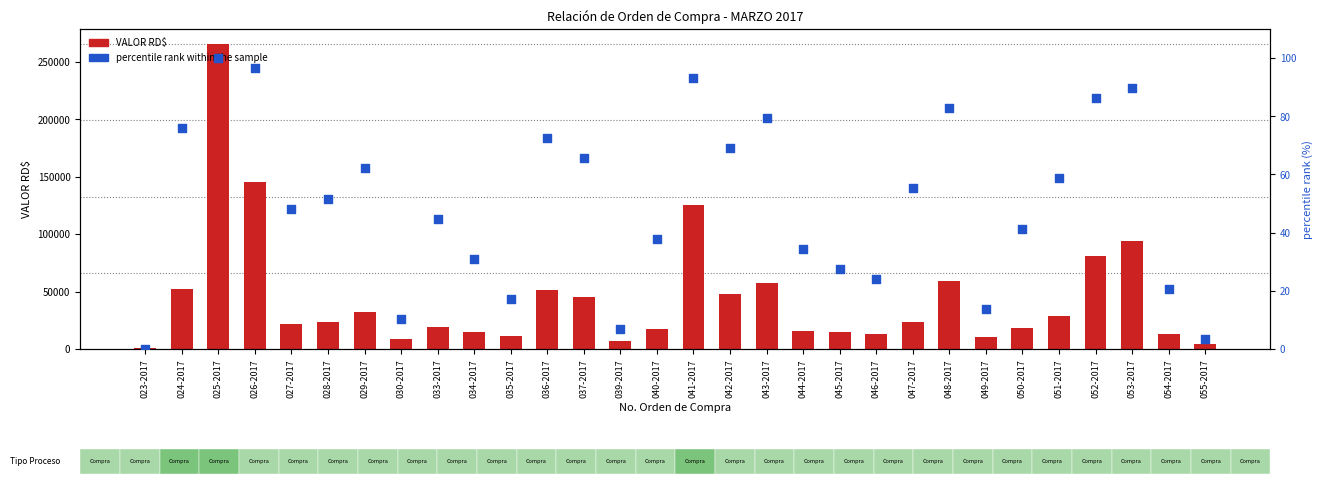

What is the total value across all series at 040-2017?

17375.7